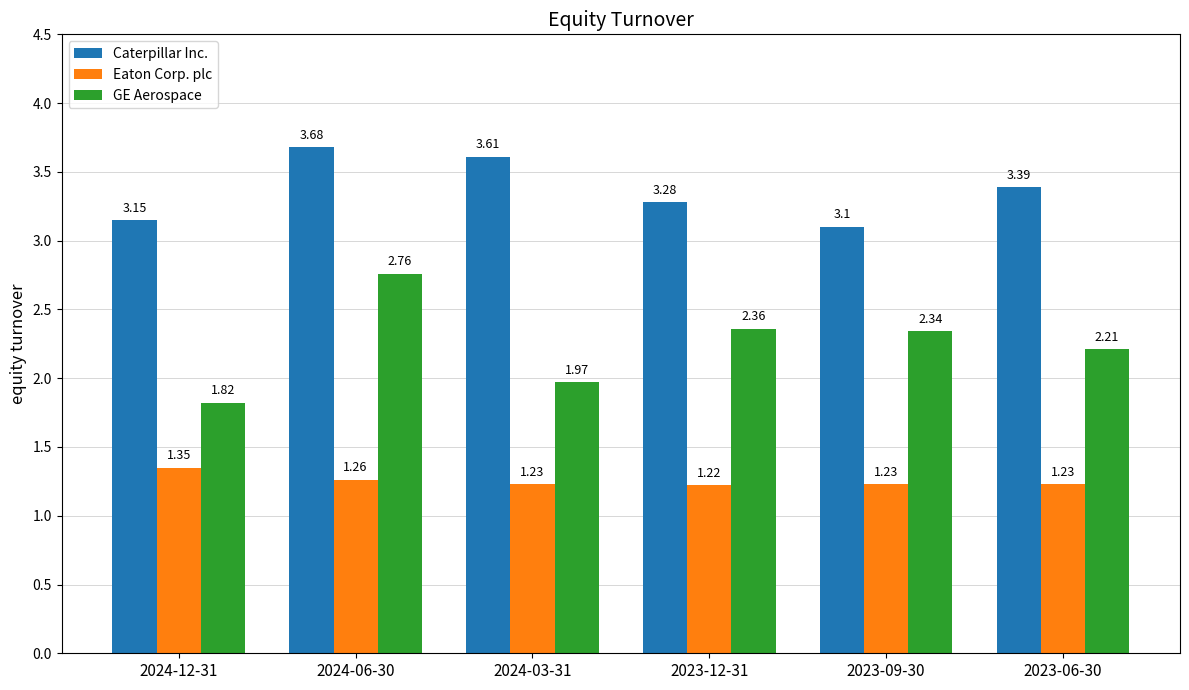

What are all the series names shown in the legend?

Caterpillar Inc., Eaton Corp. plc, GE Aerospace